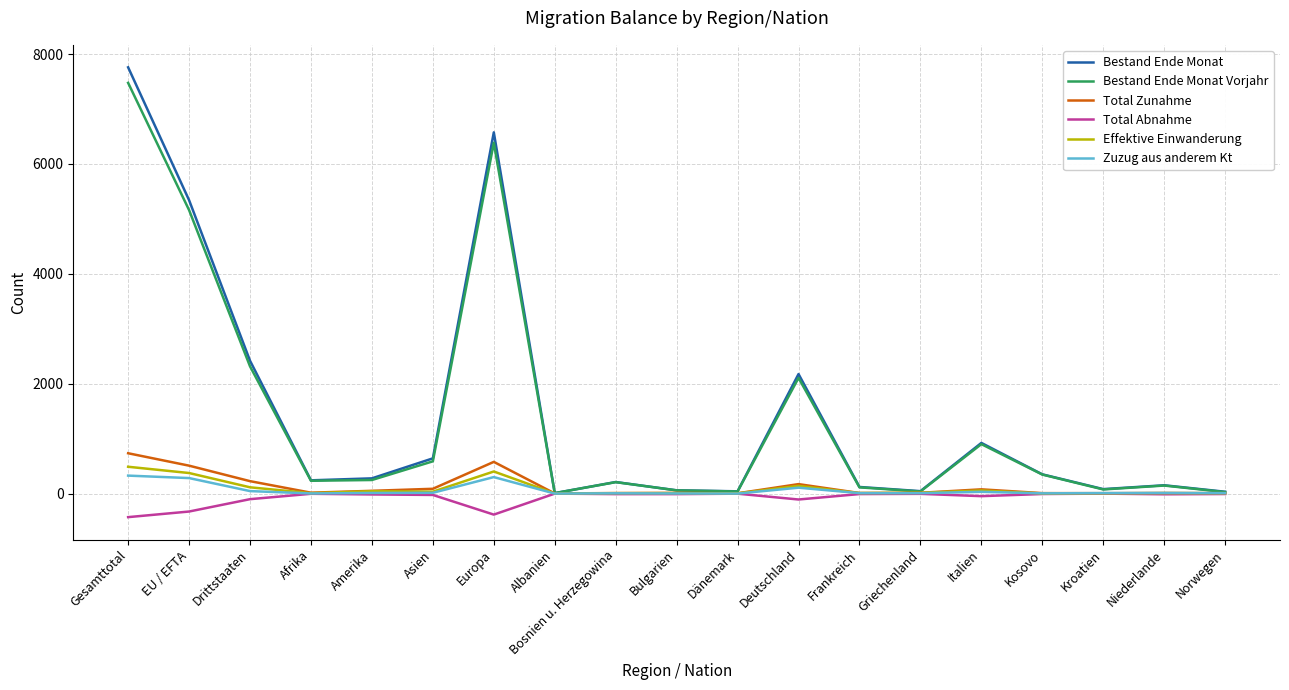

Which series ends up on top after the final intersection of Total Zunahme and Zuzug aus anderem Kt?

Zuzug aus anderem Kt